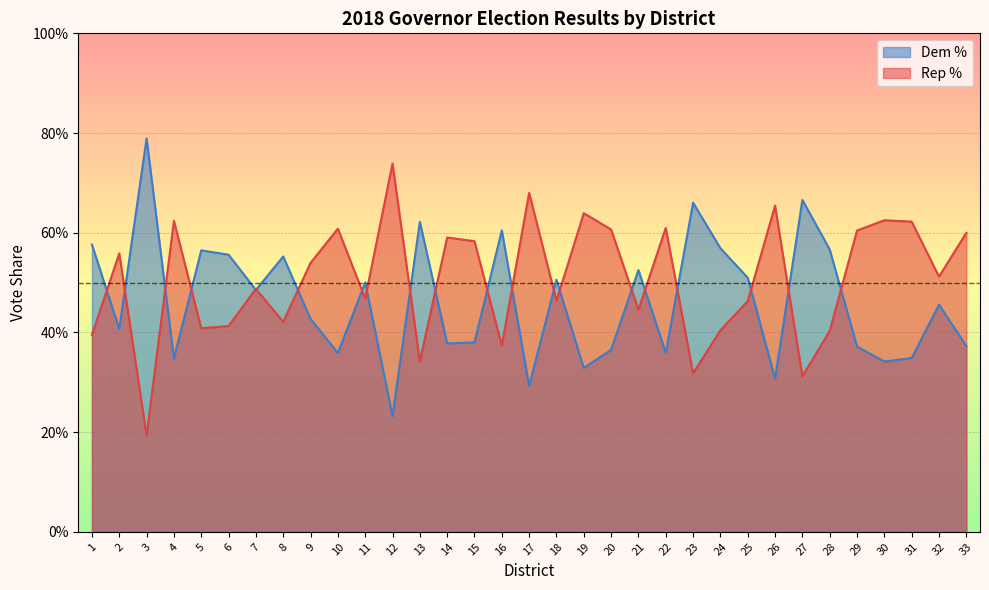

Which category has the lowest value across all series?

3